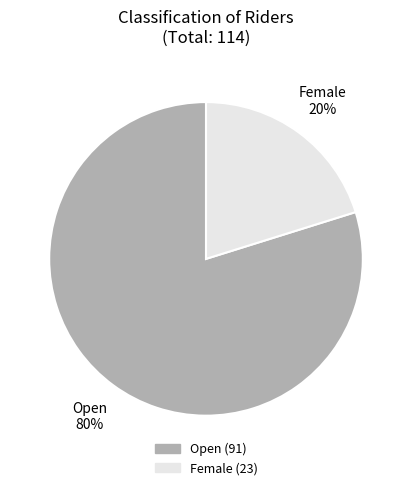

True or false: Open accounts for 80% of the total.

True